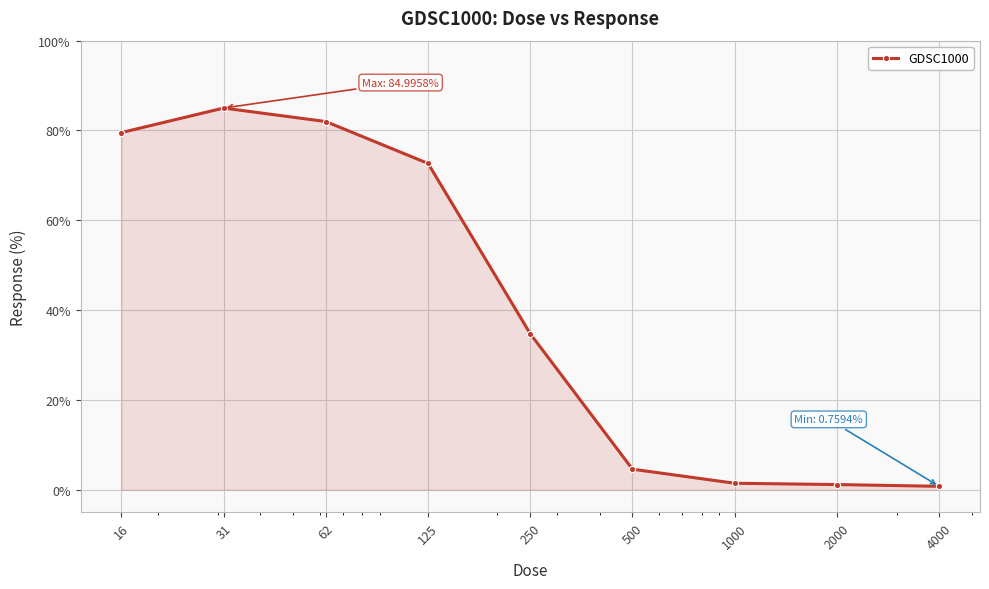

What is the value of the 1st point from the left?

79.5